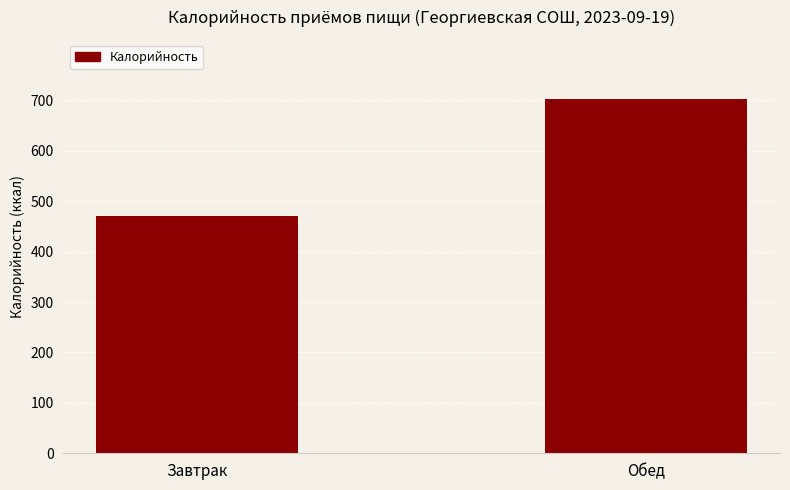

What is the smallest value displayed?

470.7